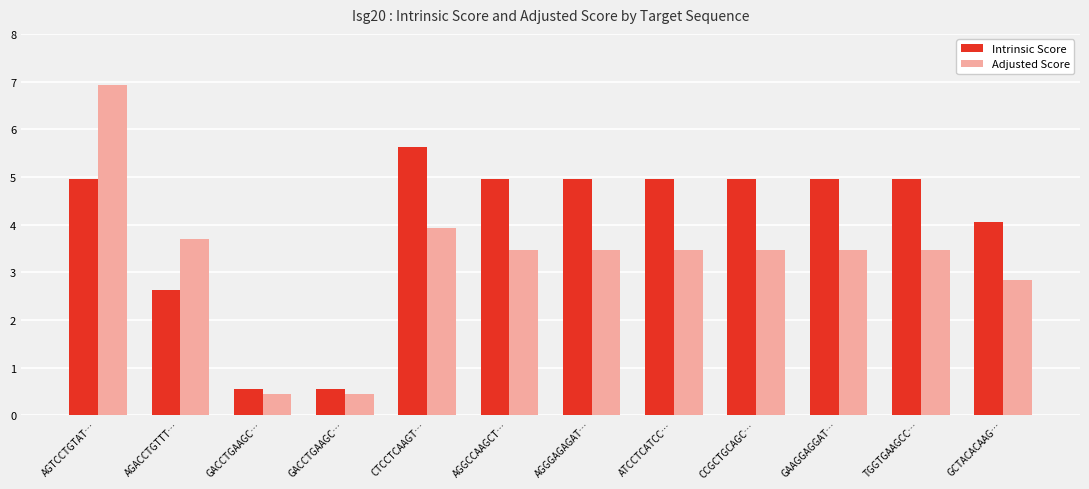

Reading left to right, transcribe all the data shown in this chart.

Intrinsic Score: 5.0	2.6	0.6	0.6	5.6	5.0	5.0	5.0	5.0	5.0	5.0	4.0
Adjusted Score: 6.9	3.7	0.5	0.5	3.9	3.5	3.5	3.5	3.5	3.5	3.5	2.8